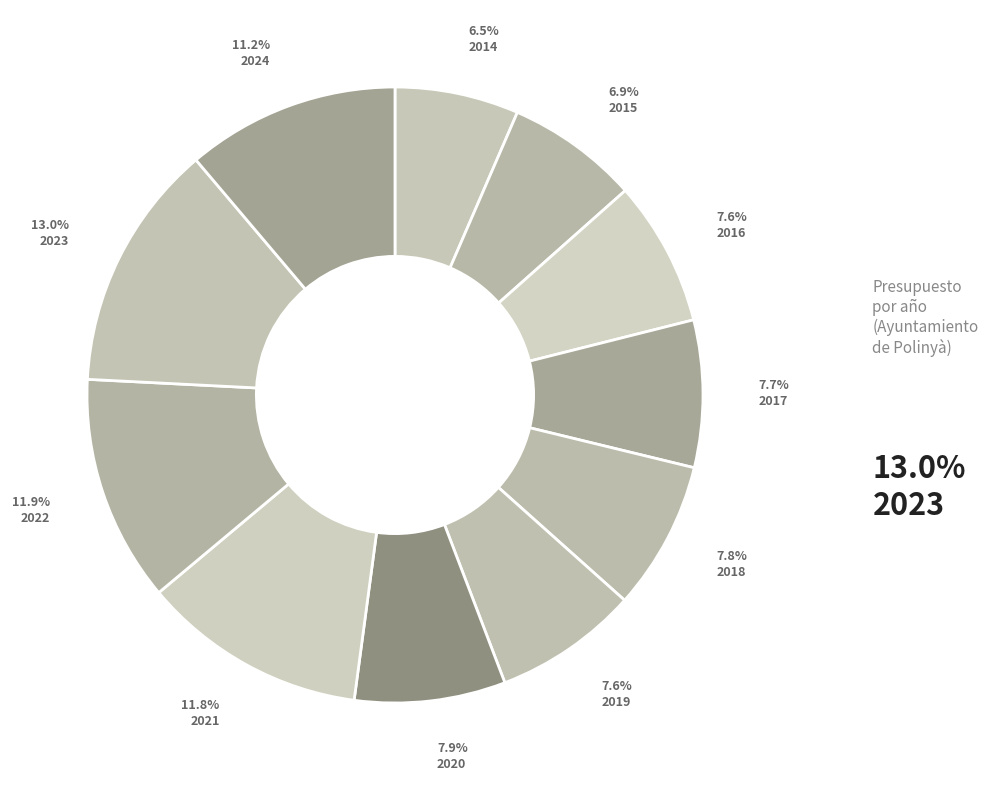

How many slices are in this pie chart?

11